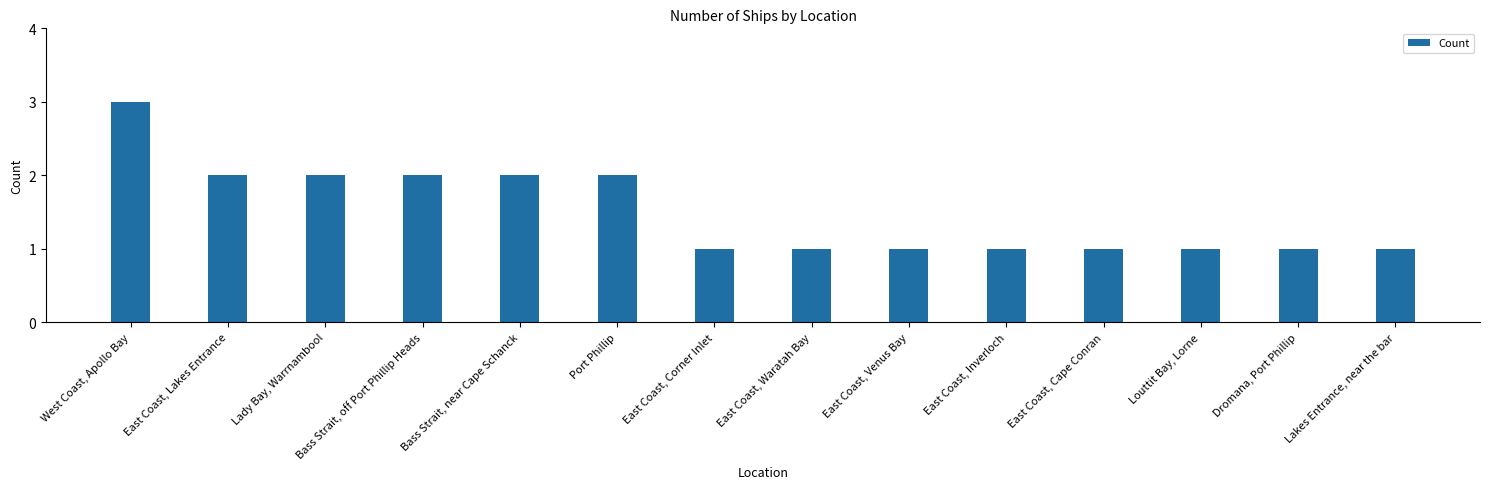

Reading left to right, transcribe all the data shown in this chart.

3	2	2	2	2	2	1	1	1	1	1	1	1	1